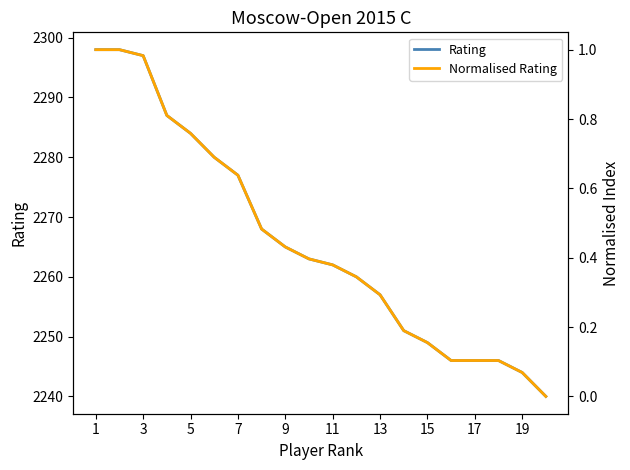

What is the minimum value for Rating?

2240